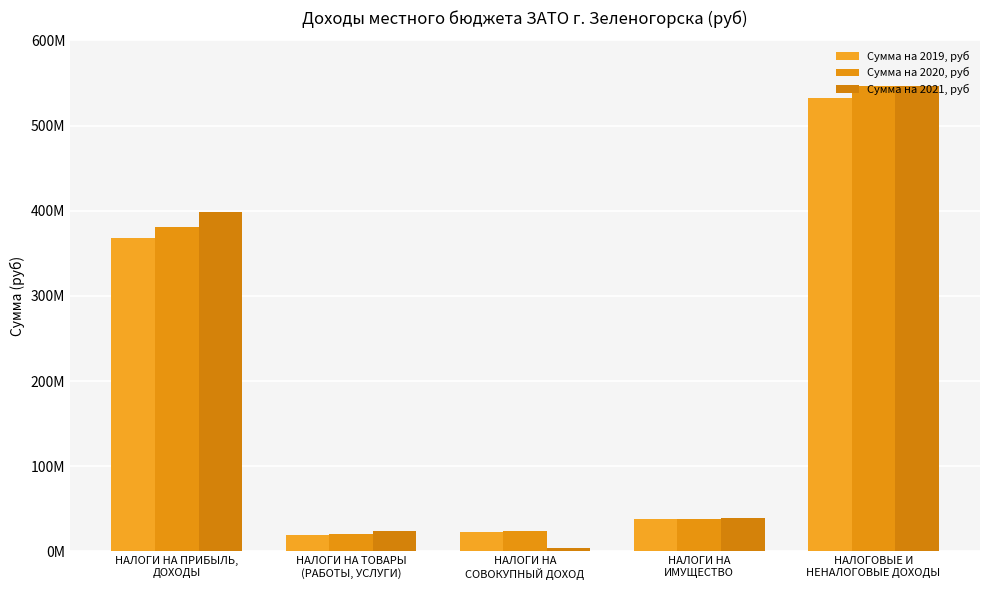

What is the maximum value shown in the chart?

546516000